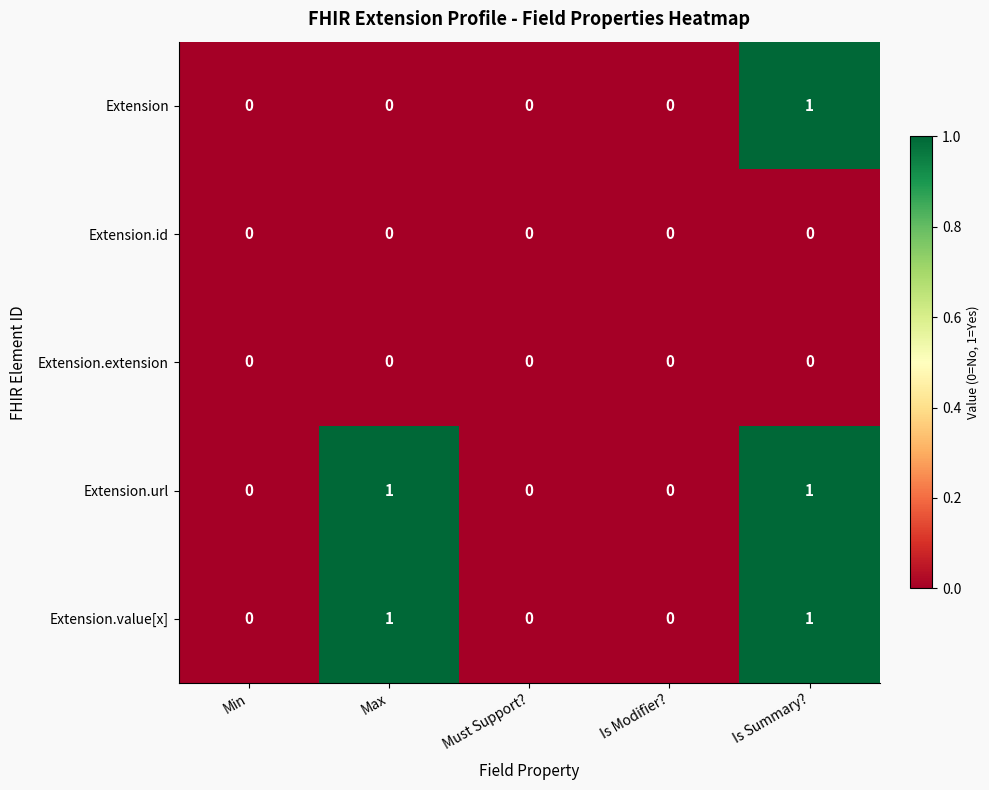

The value of Extension.extension at Max is 0. True or false?

True